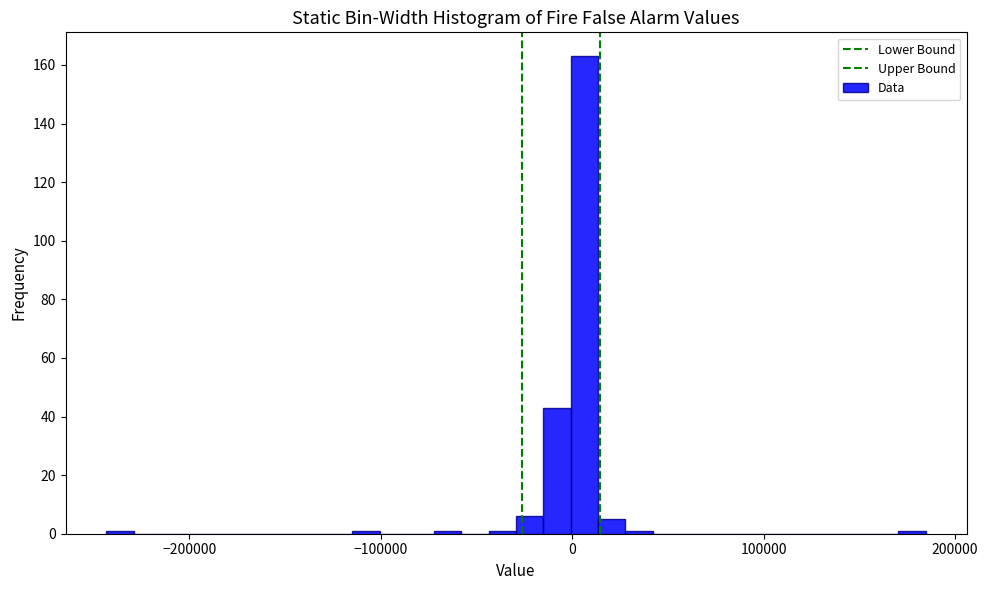

Around what value on the x-axis is the tallest bar? Give the approximate position of its centre, as read against the axis.

10000